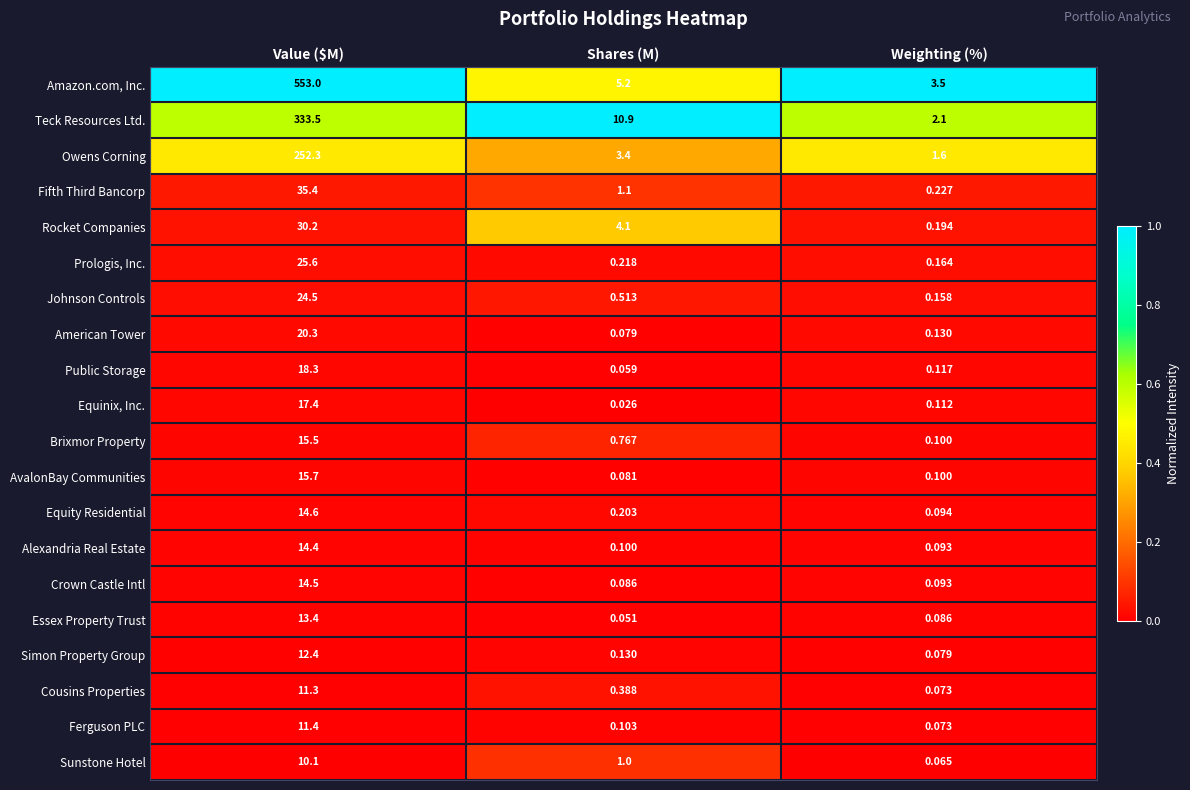

Is the value of Fifth Third Bancorp at Weighting (%) greater than the value of Johnson Controls at Weighting (%)?

Yes